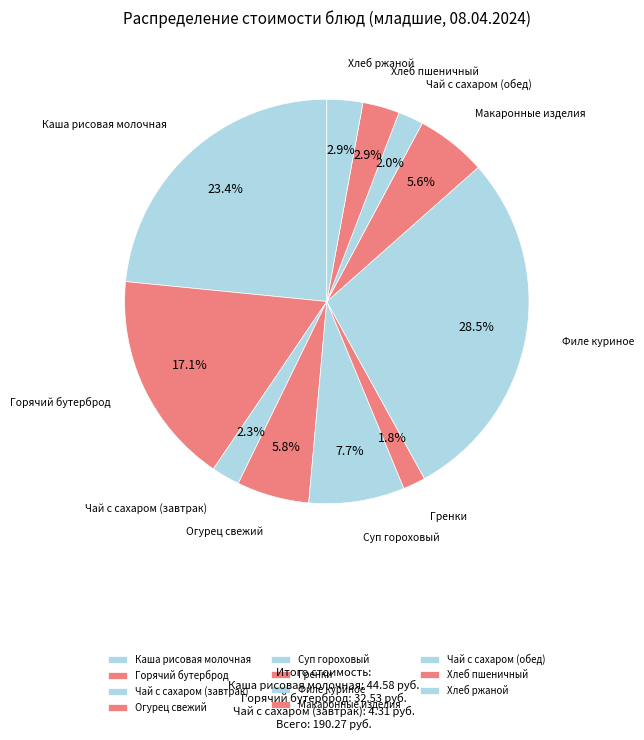

Does Каша рисовая молочная represent more than half of the total?

No